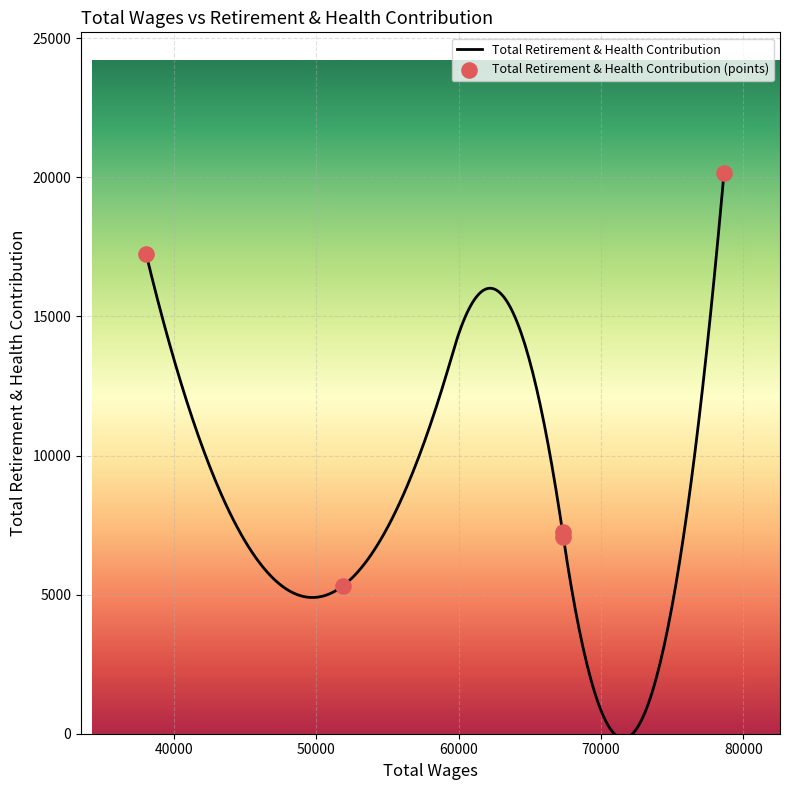

Approximately how many times larger is the value at 67355.0 compared to 67299.0?

1.0